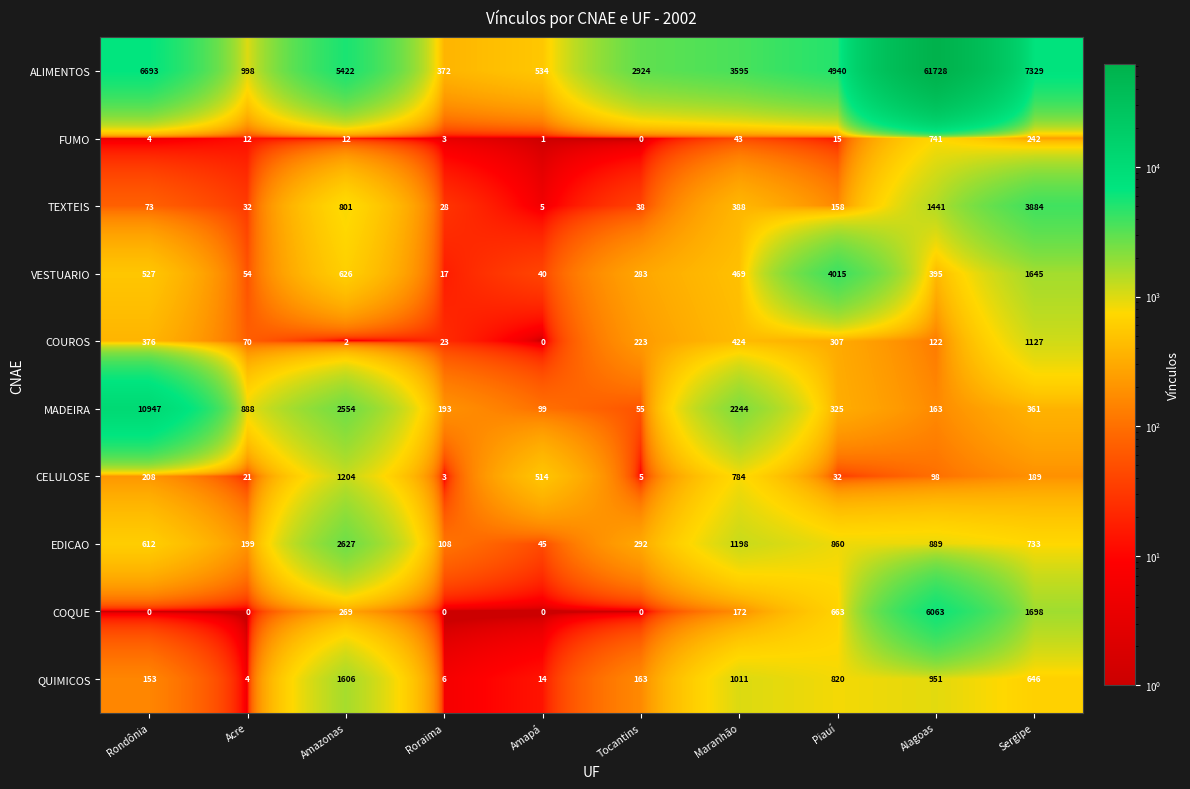

Which series has the widest spread of values?

ALIMENTOS